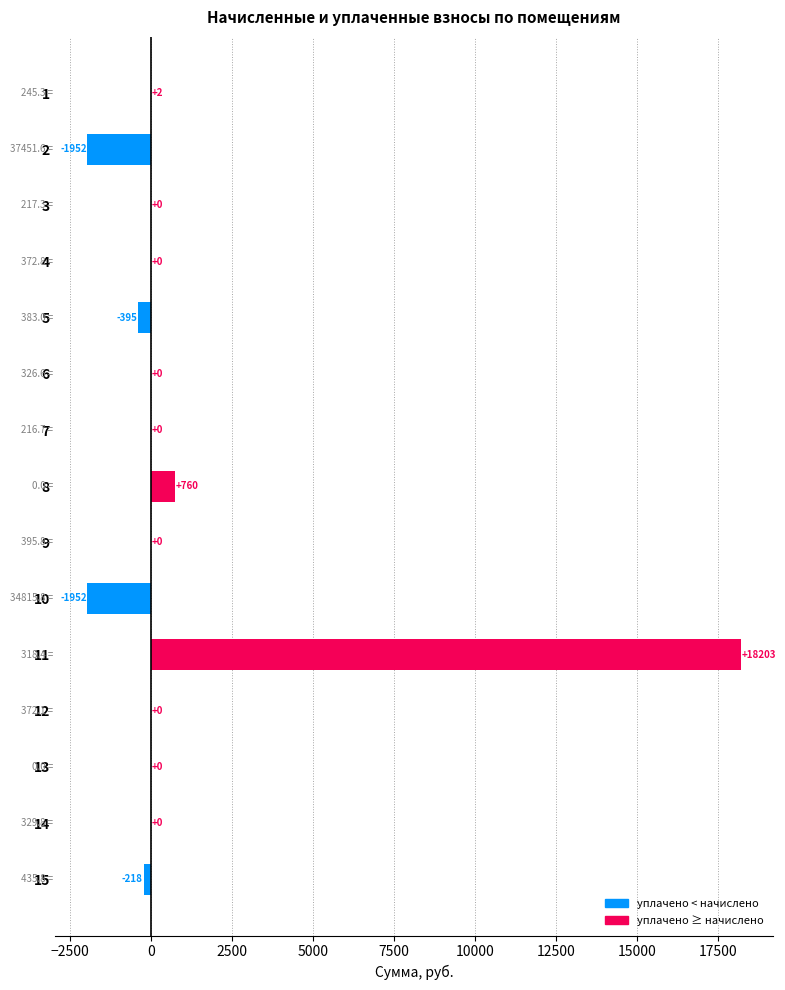

What is the greatest value displayed?

18202.8